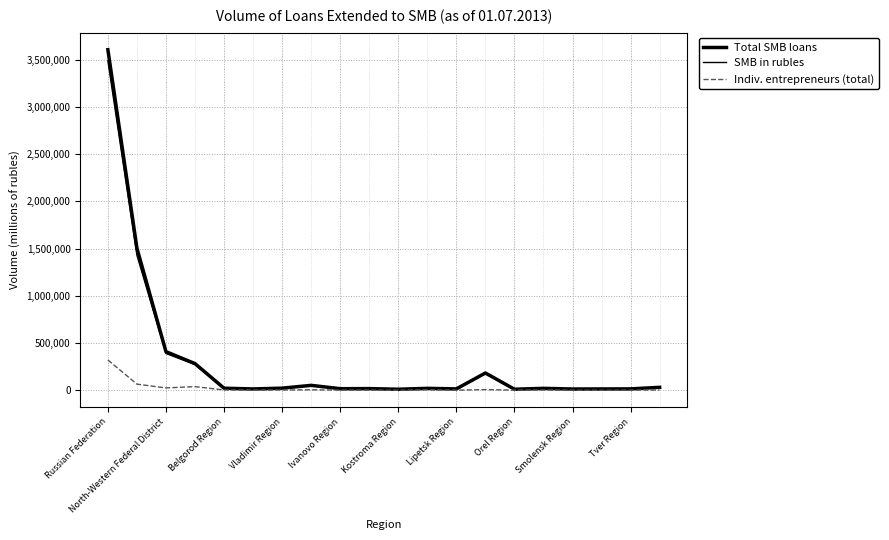

Does the chart display data point markers on the line(s)?

No